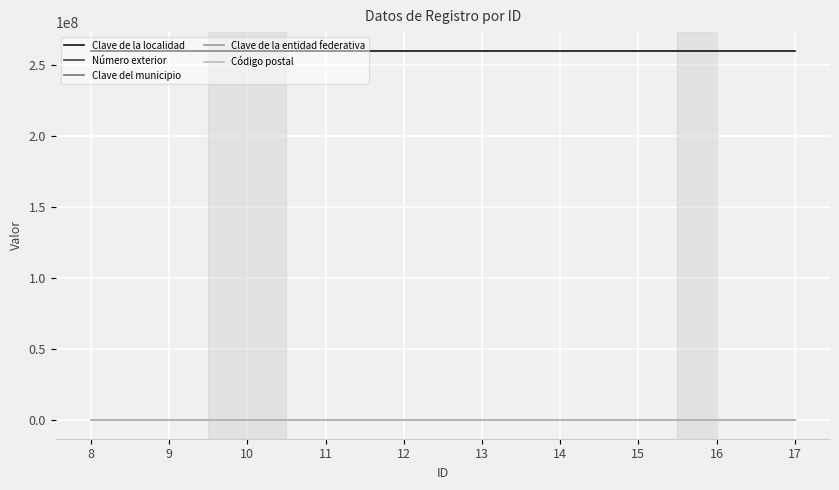

True or false: Clave de la localidad and Clave del municipio intersect in this chart.

False